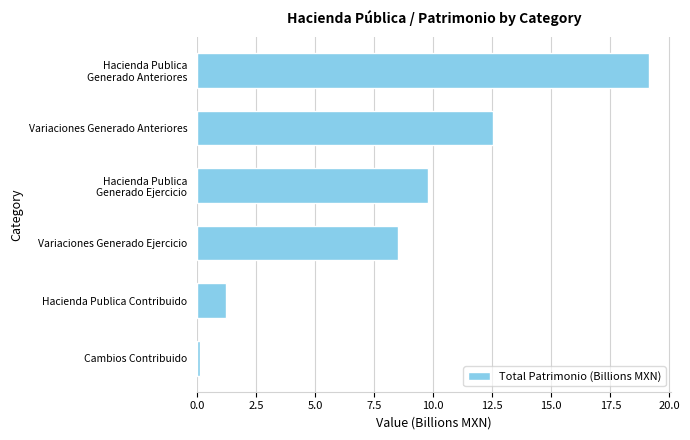

Reading top to bottom, list all the values displayed in this chart.

19.1	12.5	9.8	8.5	1.2	0.1